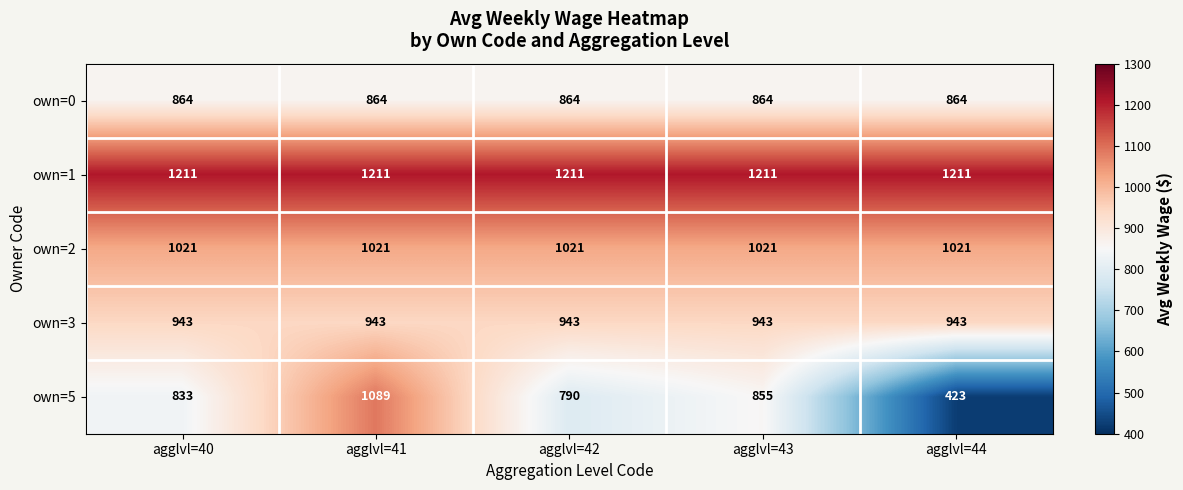

What is the total value across all series at agglvl=40?

4872